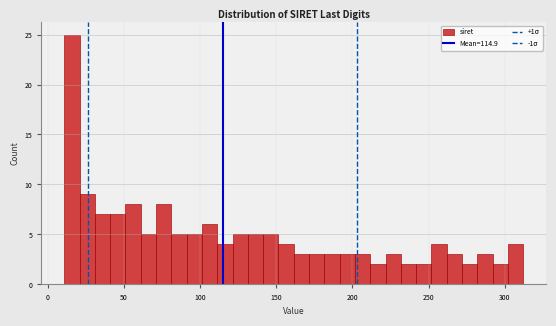

Read against the x-axis, roughly where is the centre of the tallest bar?

15